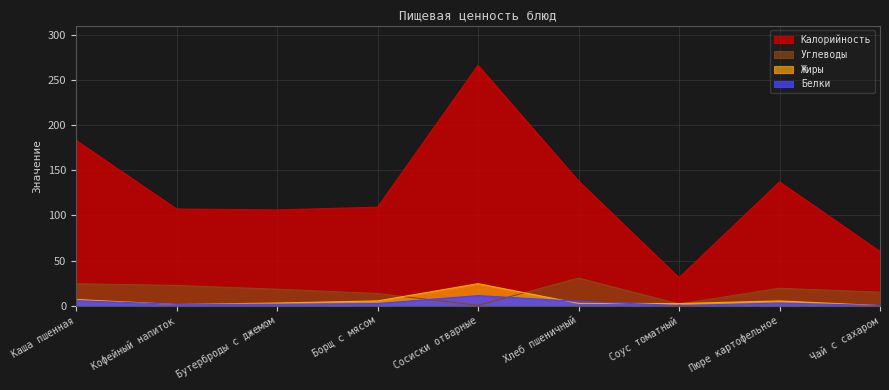

How many lines are shown in the chart?

4